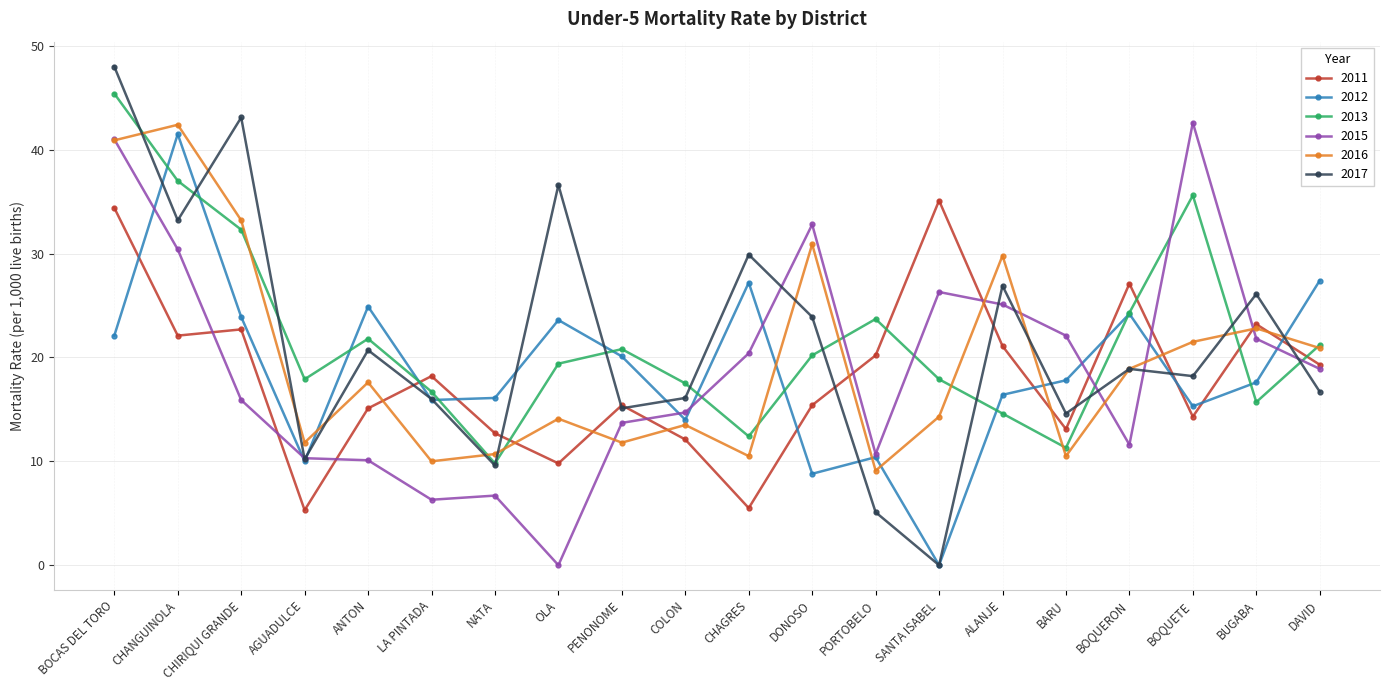

What is the total value across all series at NATA?

65.6